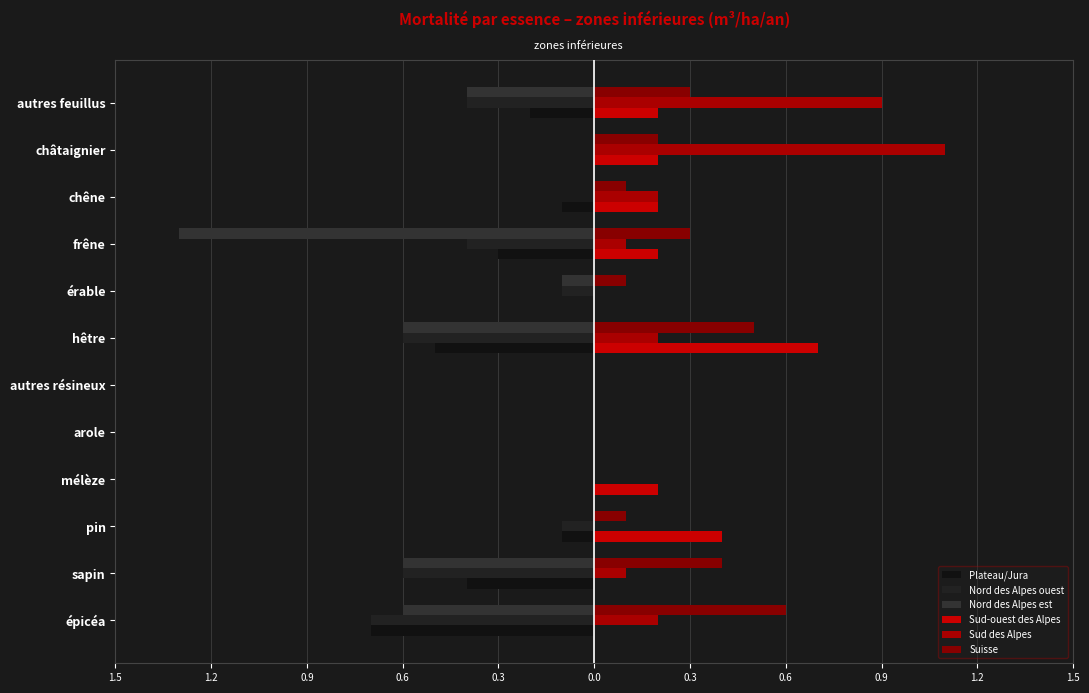

What is the average value of the Plateau/Jura series?

-0.2